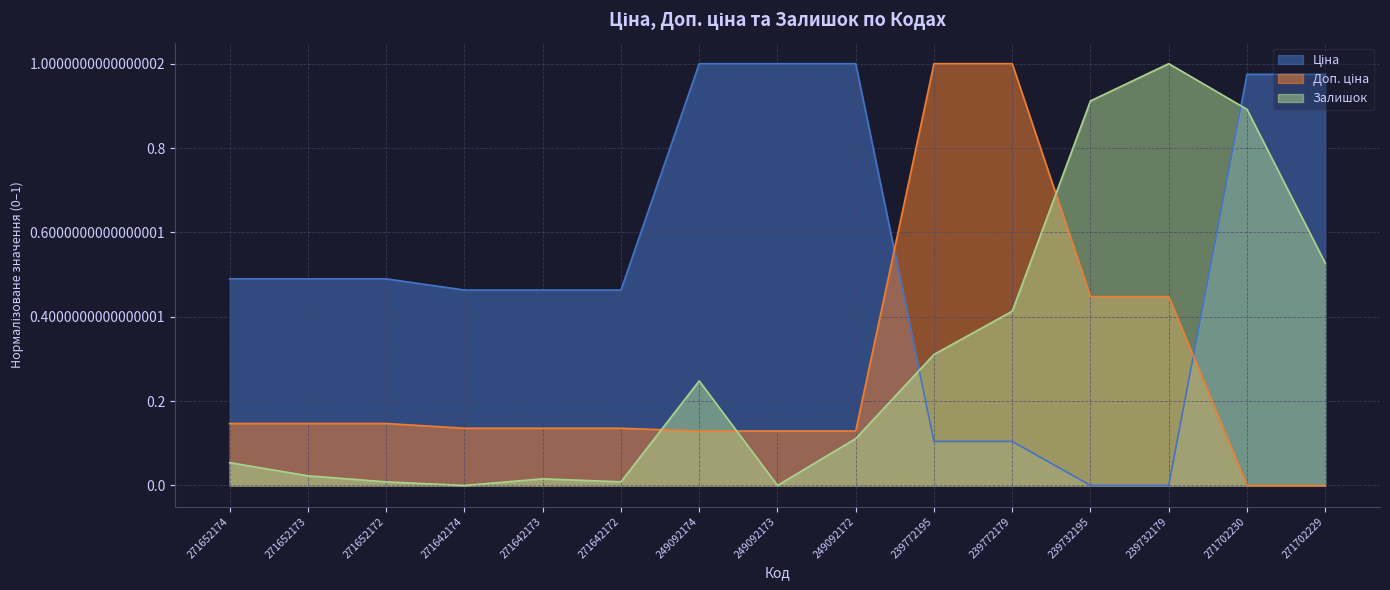

List the labels in order of Доп. ціна value, smallest first.

271702230, 271702229, 249092174, 249092173, 249092172, 271642174, 271642173, 271642172, 271652174, 271652173, 271652172, 239732195, 239732179, 239772195, 239772179